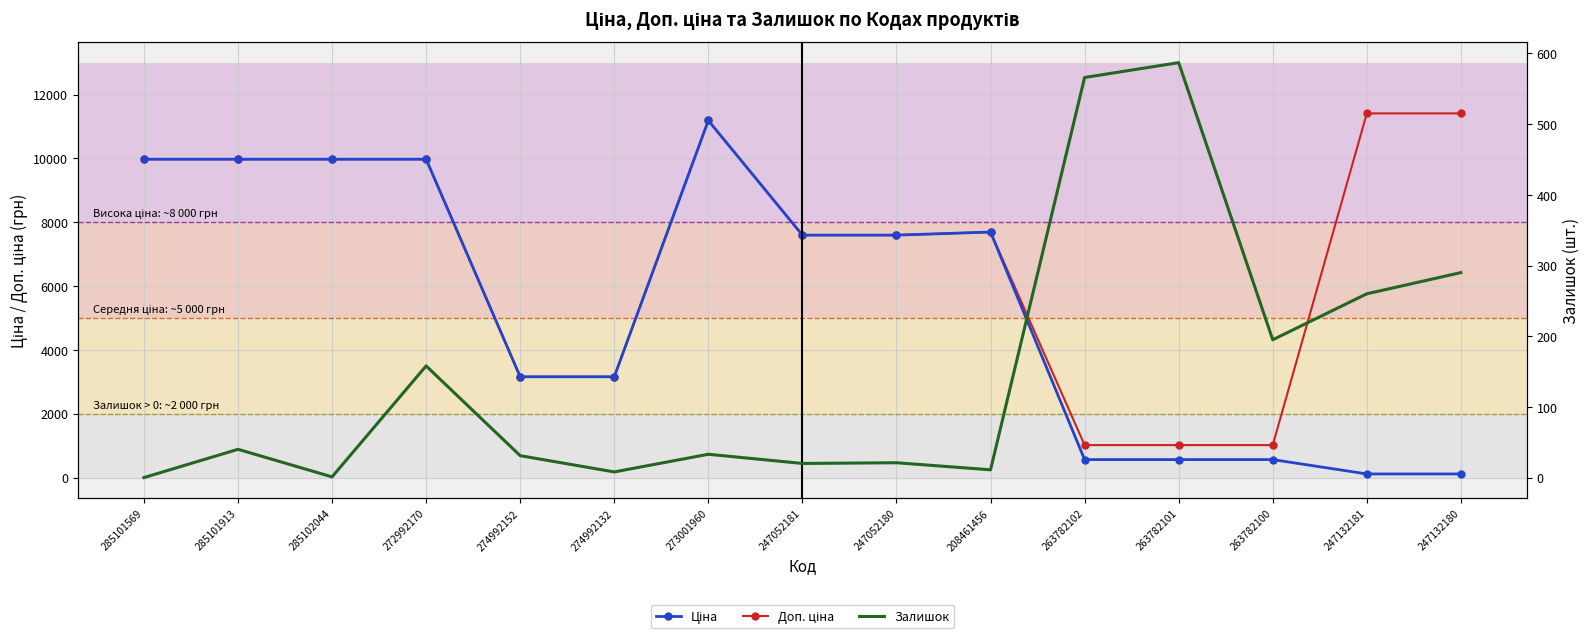

How many series are shown in this chart?

3